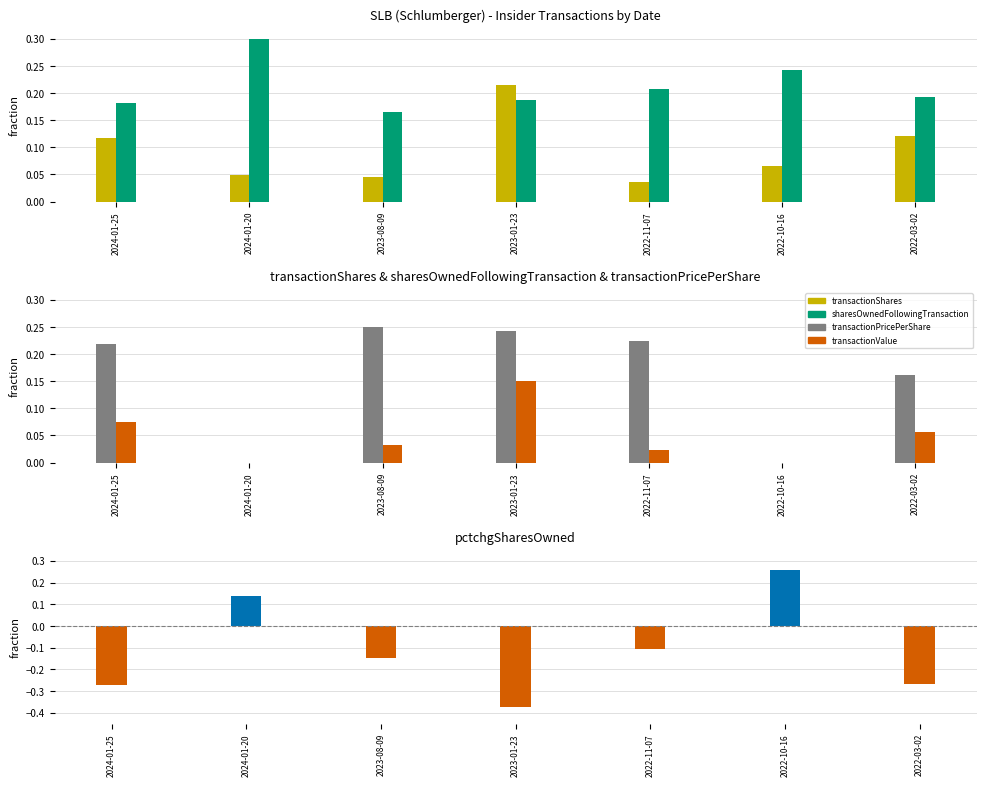

What is the sum of the sharesOwnedFollowingTransaction values at 2022-11-07 and 2024-01-25?

0.4